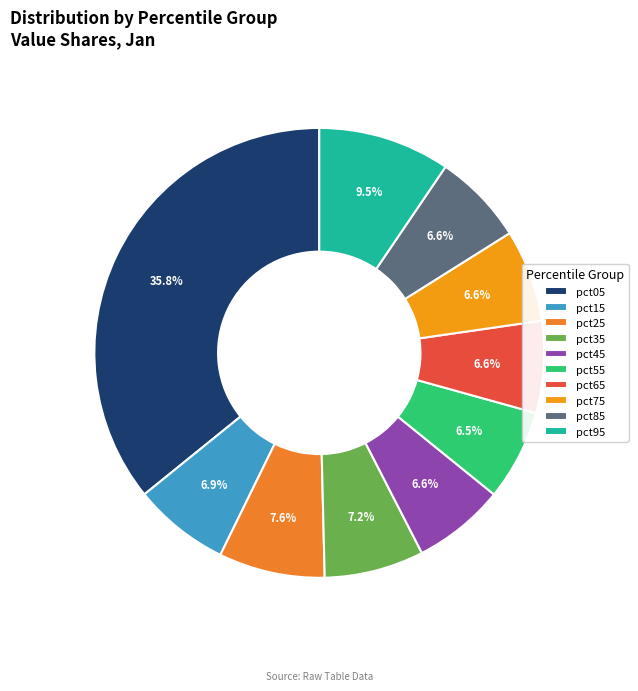

Rank the categories by value from lowest to highest.

pct55, pct85, pct65, pct45, pct75, pct15, pct35, pct25, pct95, pct05